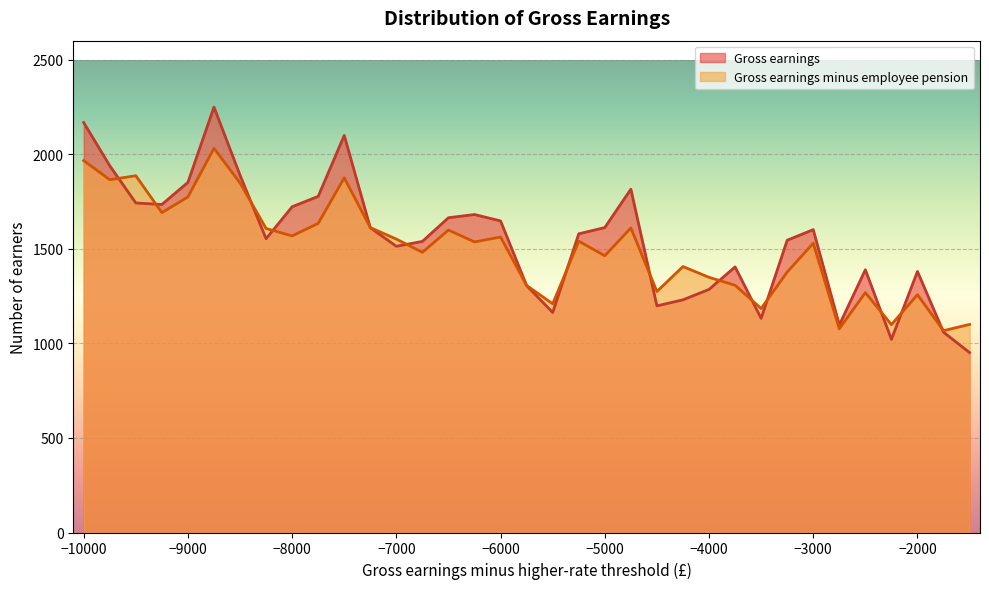

What is the lowest value of the Gross earnings minus employee pension series?

1067